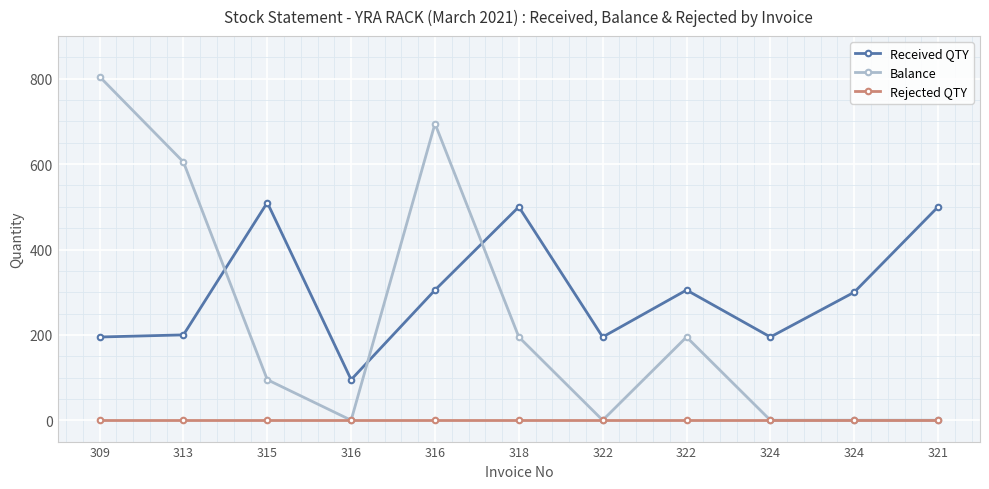

What are all the series names shown in the legend?

Received QTY, Balance, Rejected QTY